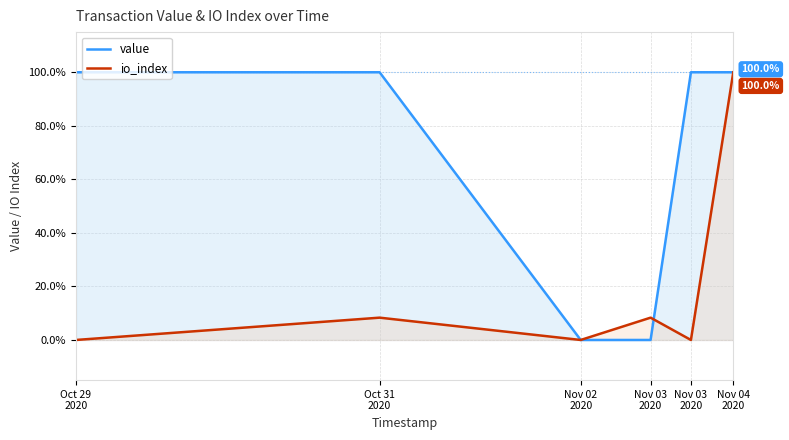

Where is the first local maximum for io_index?

Oct 31
2020